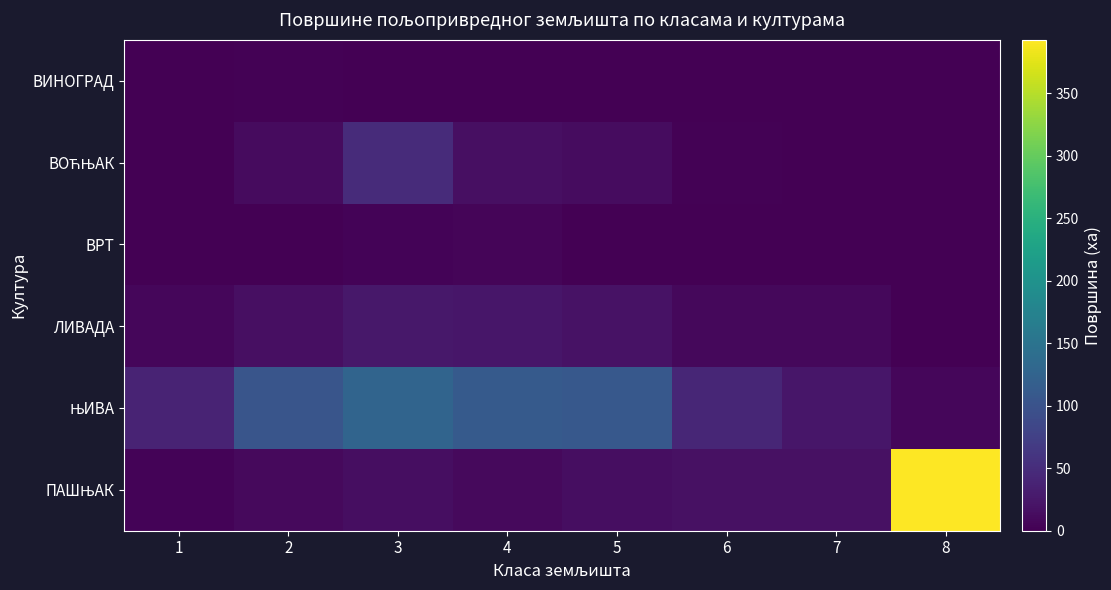

At 7, list the series in order from largest to smallest.

ЊИВА, ПАШЊАК, ЛИВАДА, ВИНОГРАД, ВОЋЊАК, ВРТ